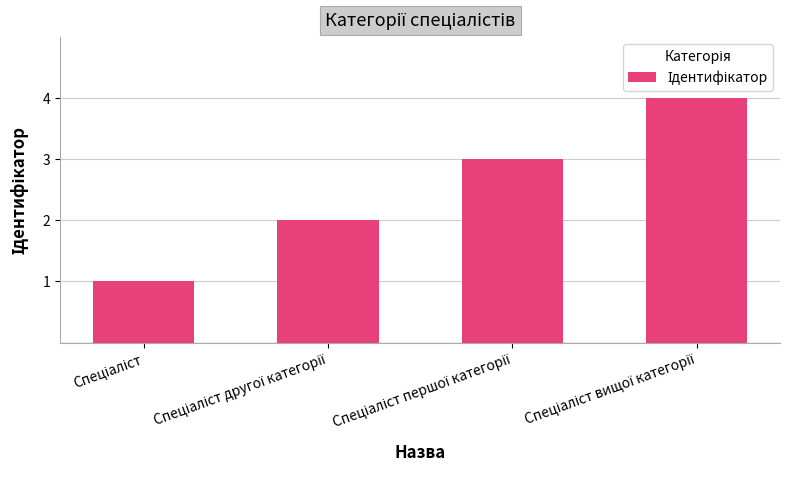

How many values are between 2 and 4?

3